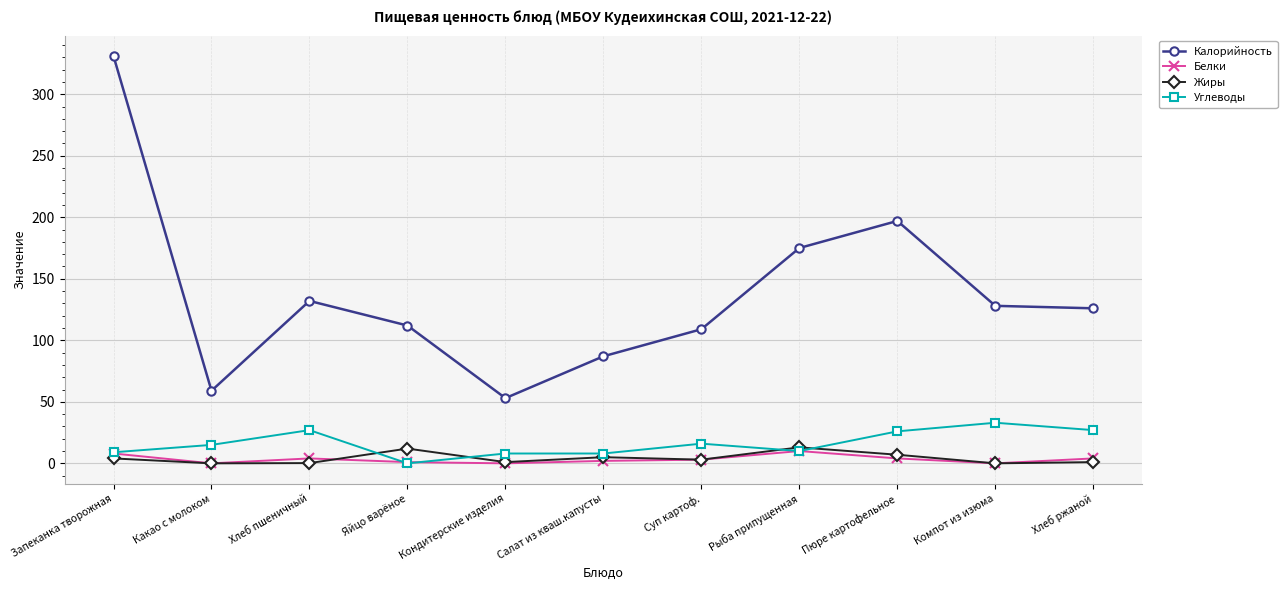

How many Белки values are between 0 and 4?

9